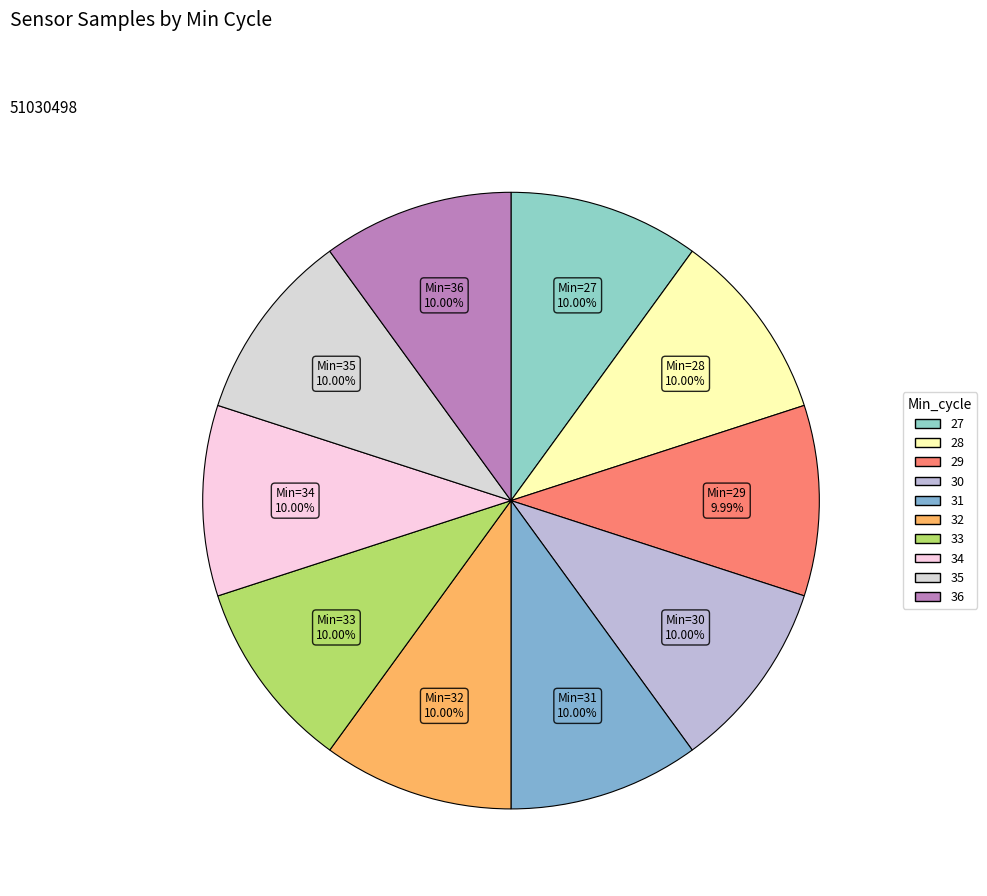

What is the change in value from 28 to 29?

-2947